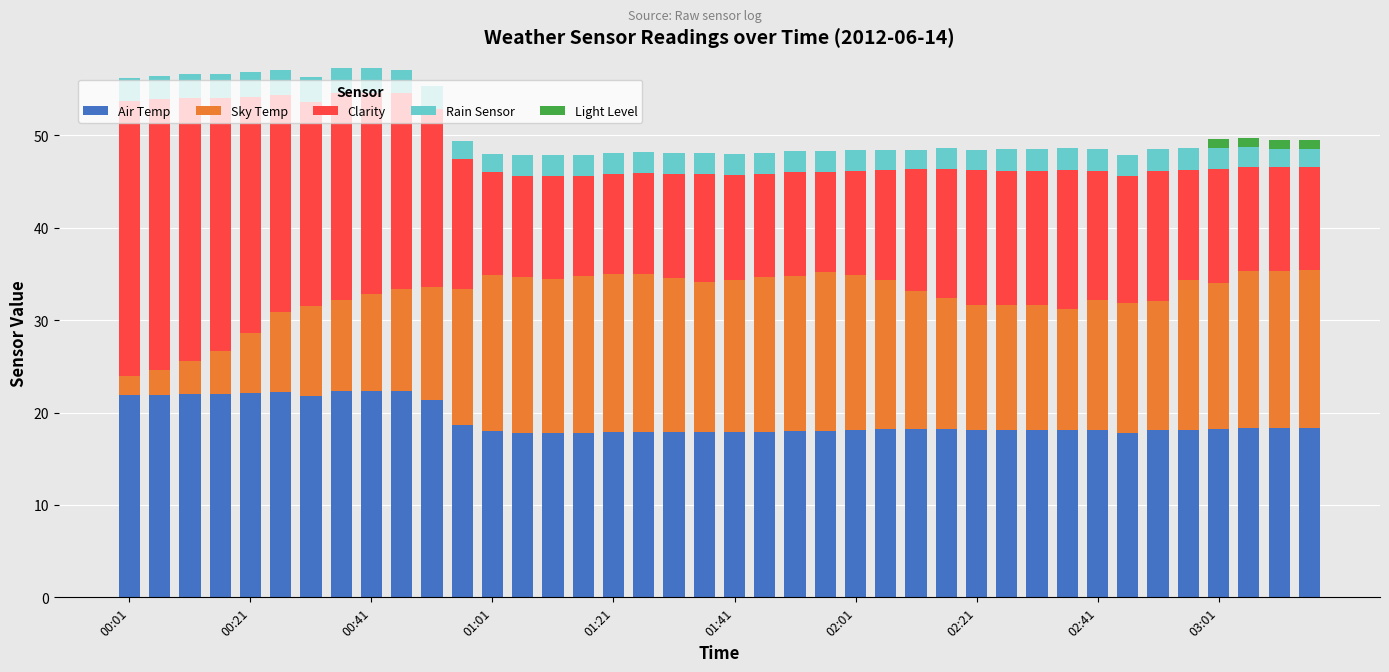

Does the chart contain stacked bars?

Yes